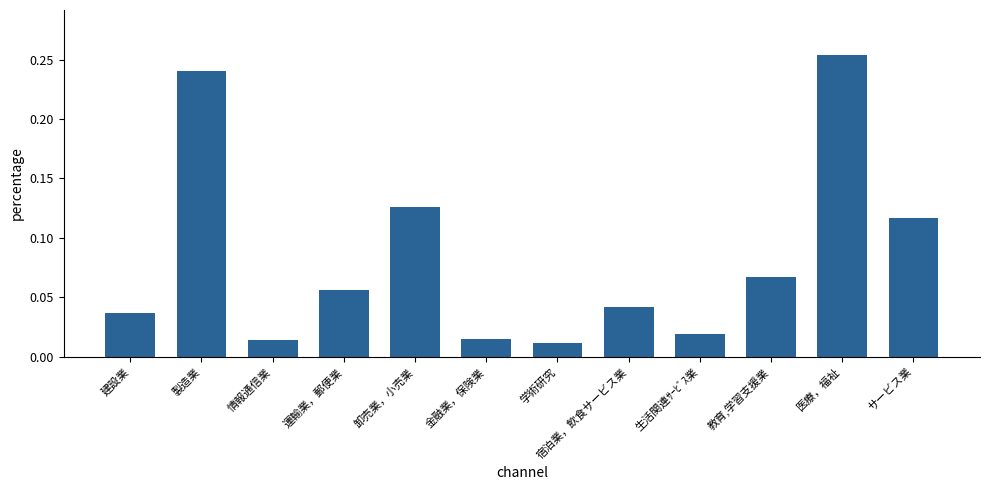

Is it true that the value at 建設業 is 0.1?

False